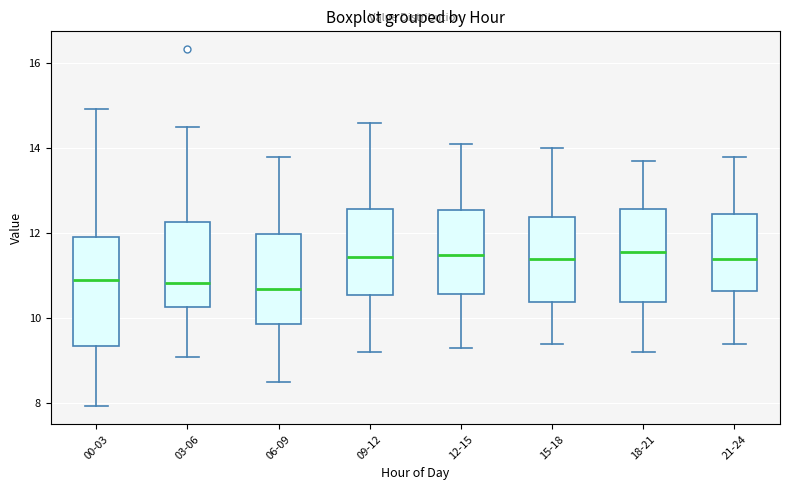

Comparing the boxes themselves (not the whiskers), which one is the tallest?

00-03